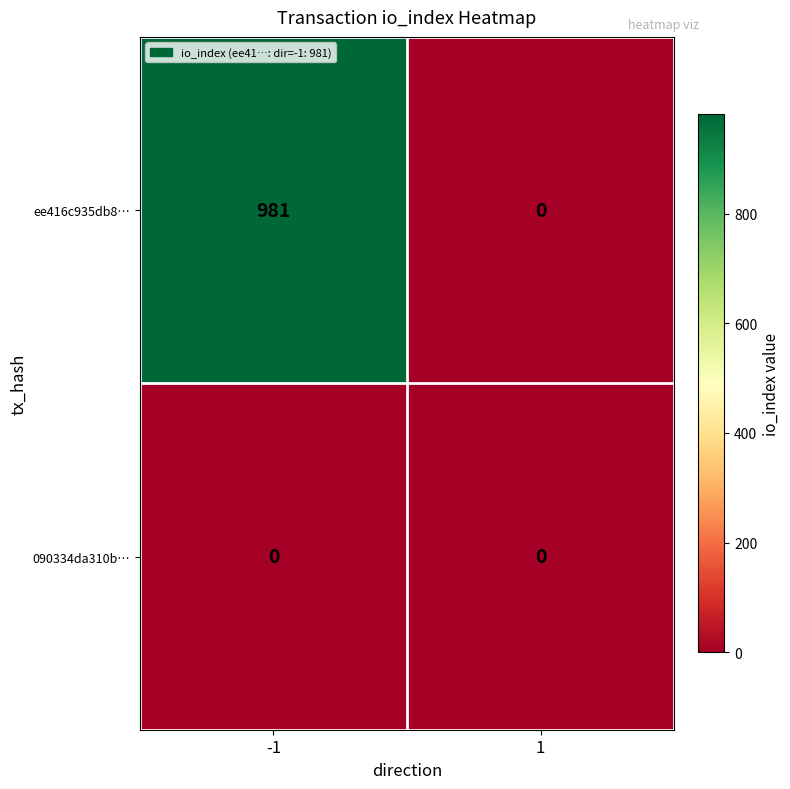

How many values in ee416c935db8… are above zero?

1